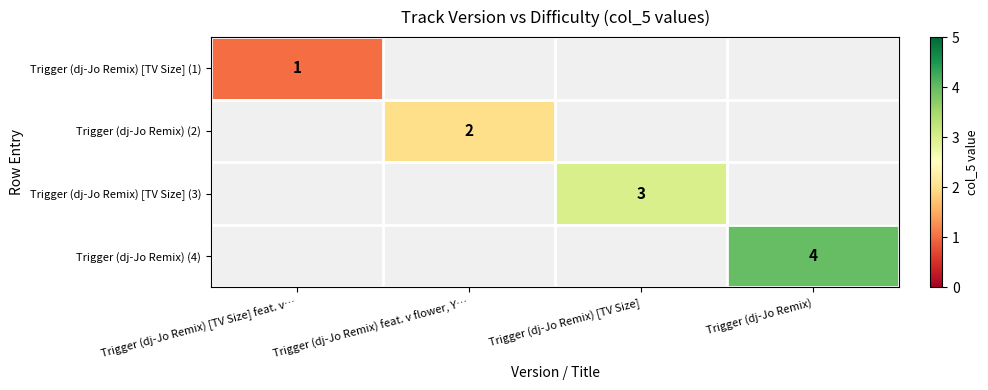

The value of Trigger (dj-Jo Remix) [TV Size] (1) at Trigger (dj-Jo Remix) [TV Size] feat. v… is 1. True or false?

True